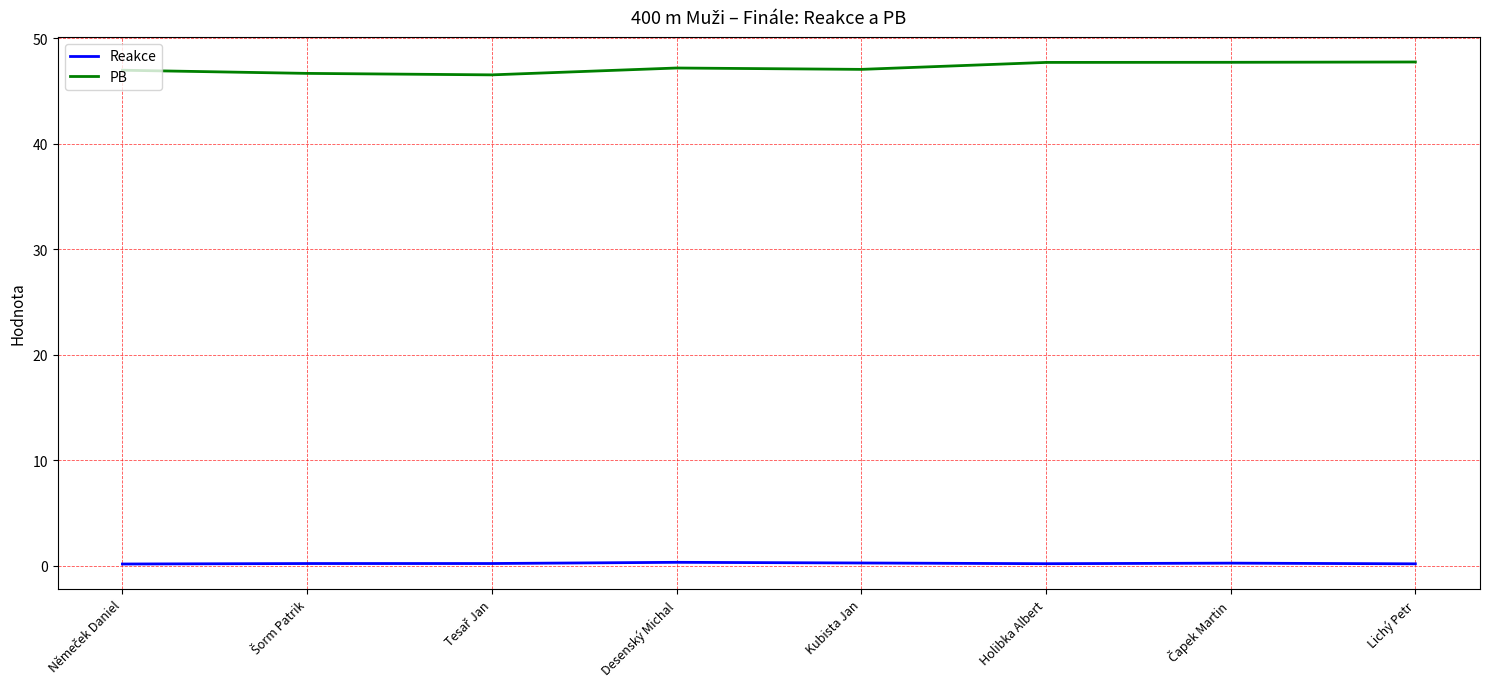

True or false: PB and Reakce cross at least once.

False